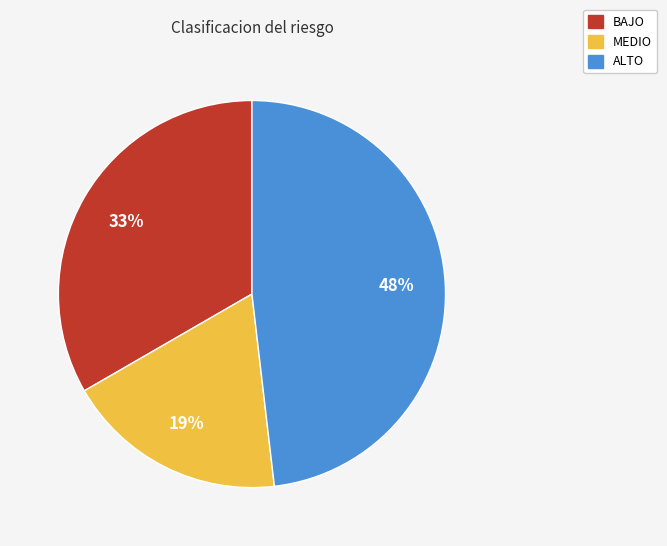

To the nearest percent, what is the combined percentage of BAJO and ALTO?

81%